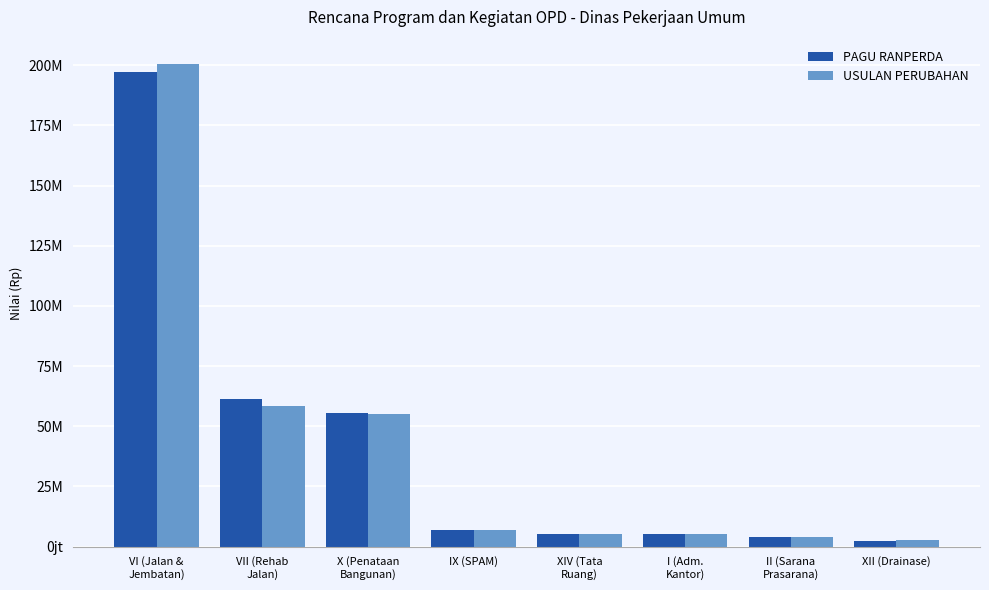

What position from the left is VII (Rehab
Jalan)?

2